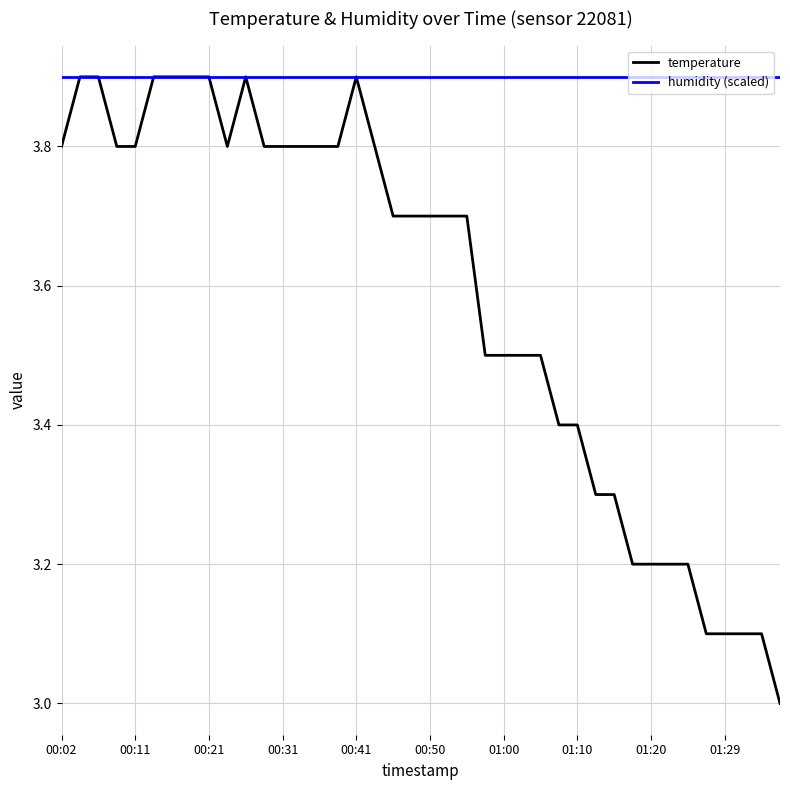

Which series has the largest range (max minus min)?

temperature